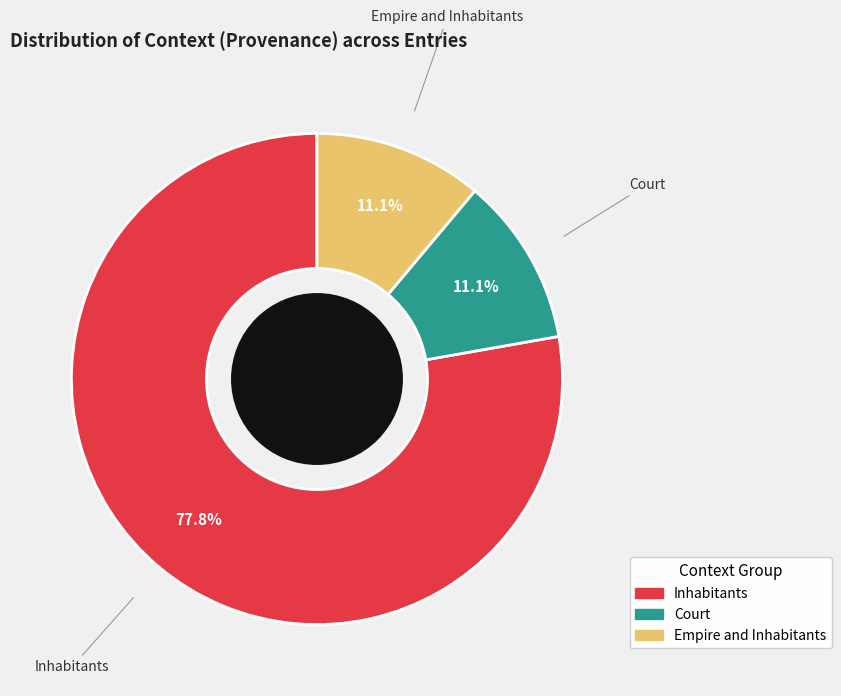

To the nearest percent, what portion does Inhabitants represent?

78%